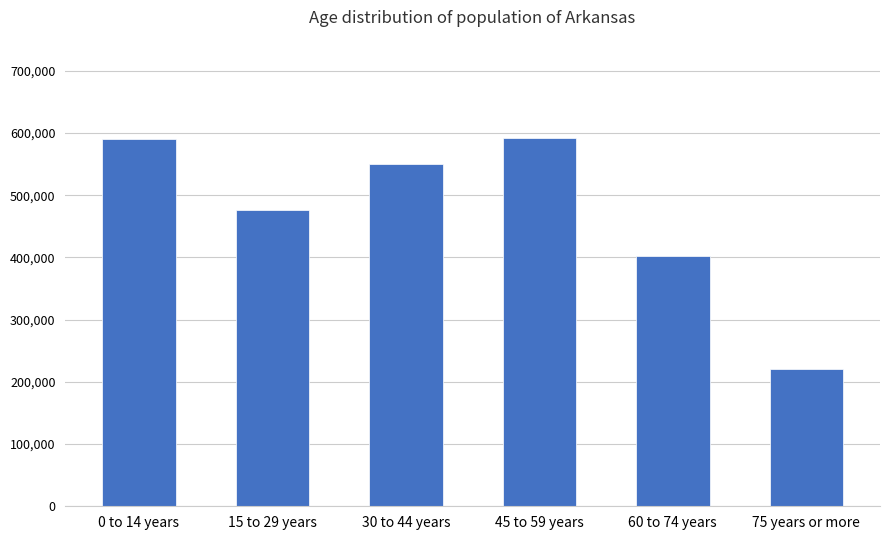

What value does the data have at 0 to 14 years, to the nearest 100?

591100